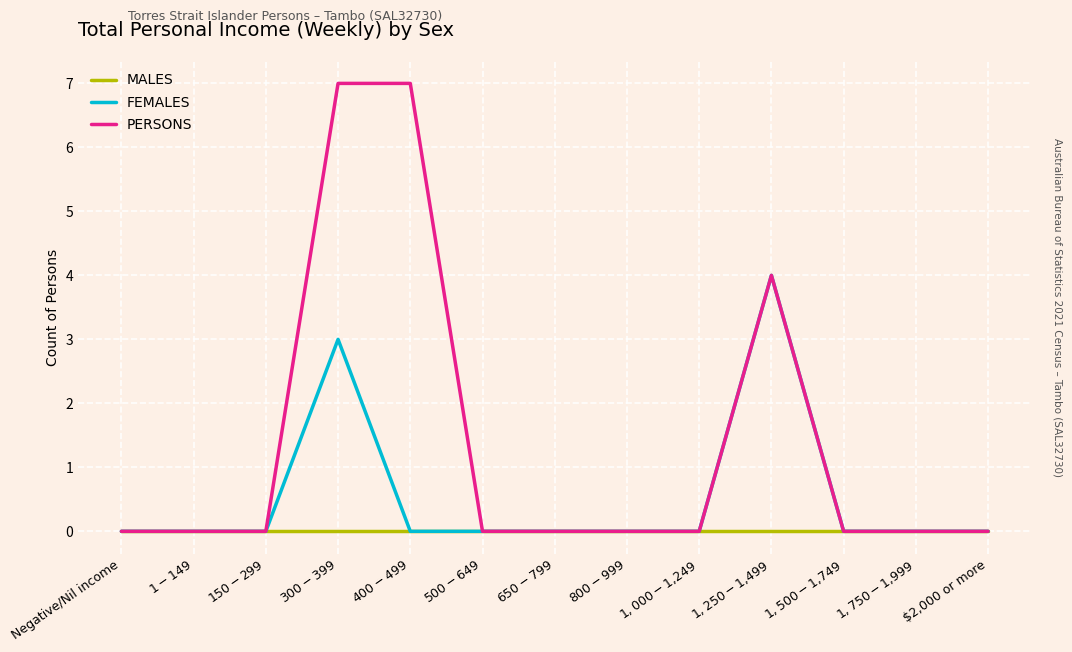

What is the maximum value shown in the chart?

7